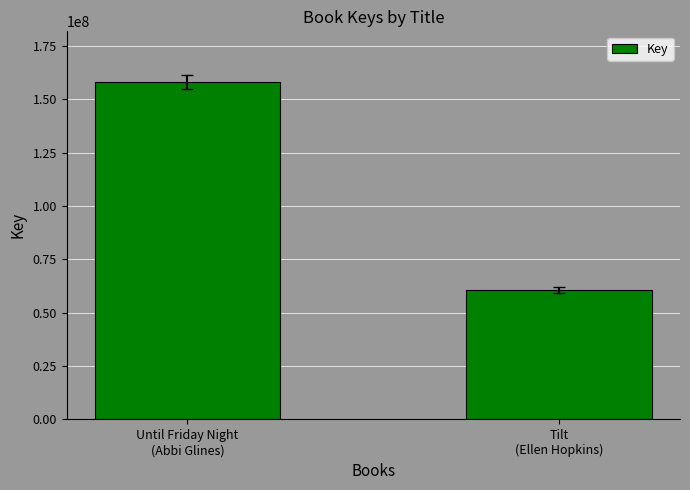

How many bars are there in total?

2